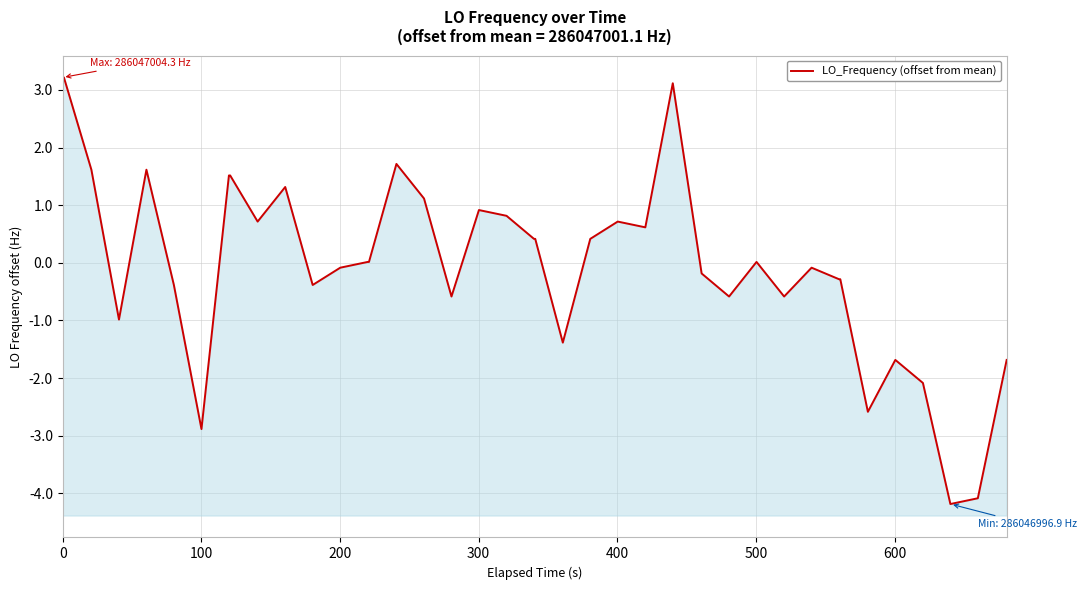

How many values are below 0?

19